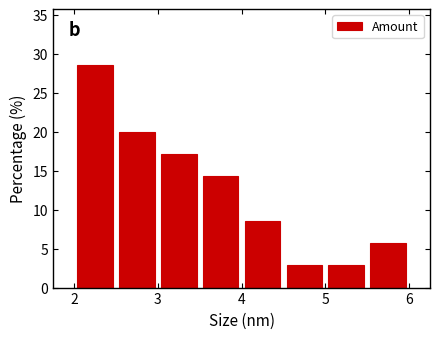

What is the height of the bar covering 2.0 to 2.5 on the x-axis? The values are not printed on the chart, so give them approximately, as read against the axis.

28.5